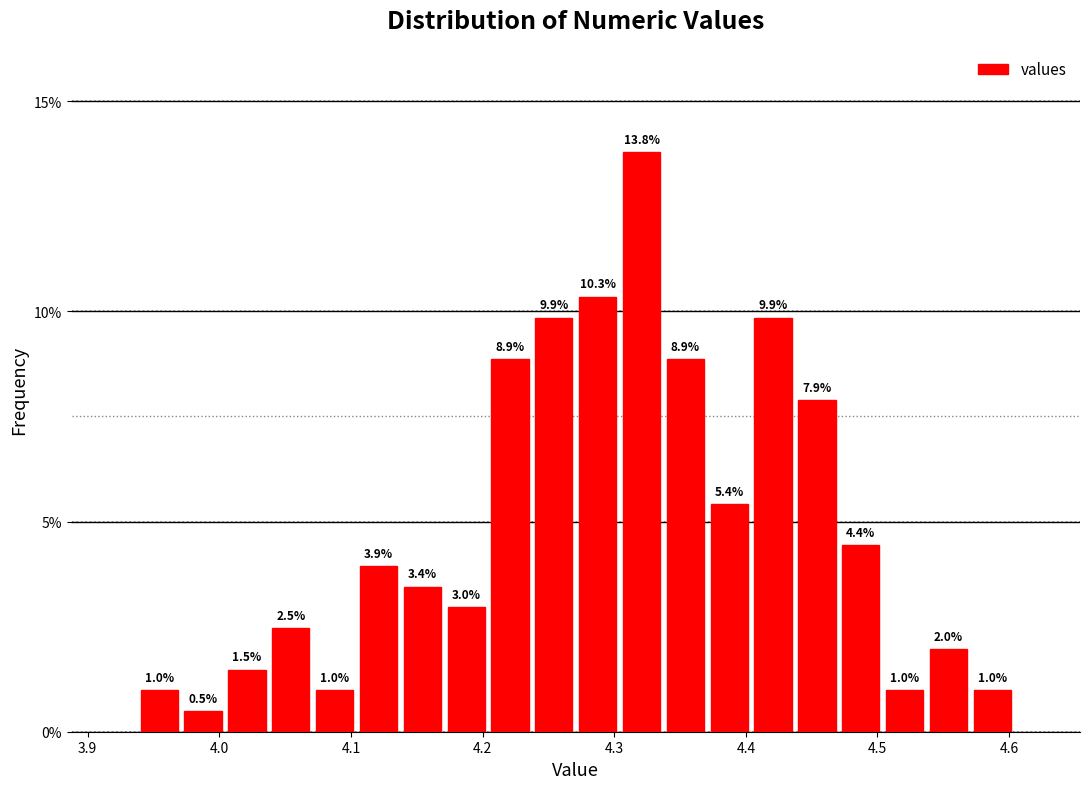

Around what value on the x-axis is the tallest bar? Give the approximate position of its centre, as read against the axis.

4.32